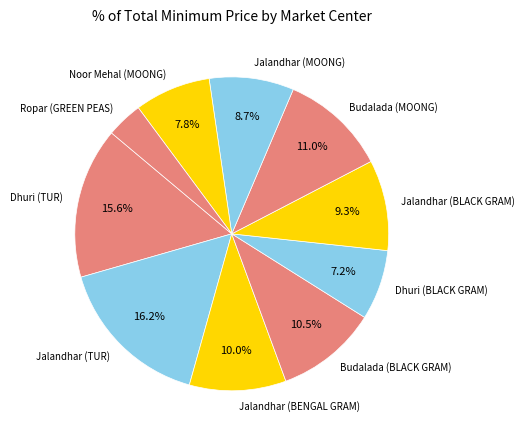

Is Noor Mehal (MOONG) the majority of the pie?

No